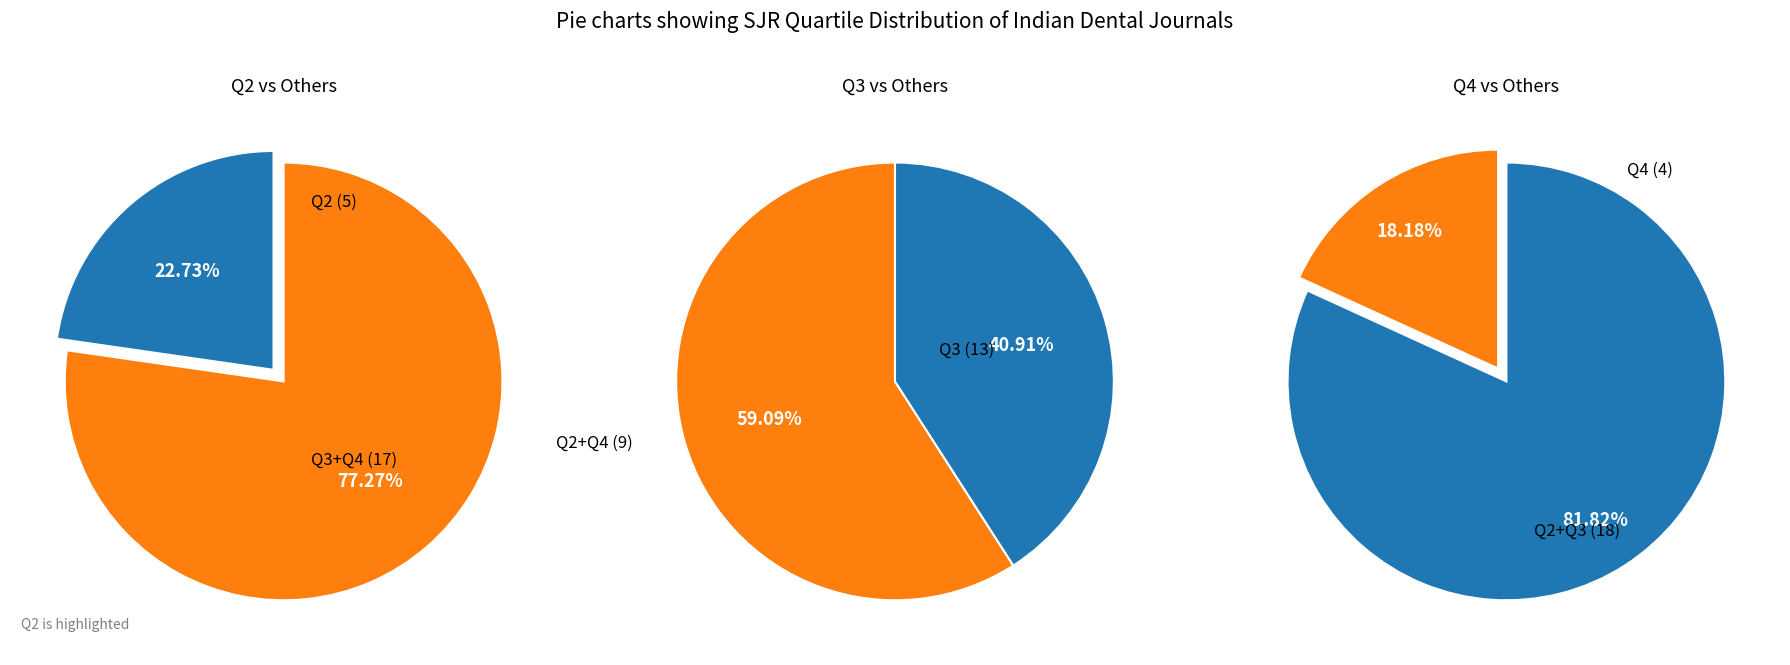

To the nearest percent, what percentage of the pie is Q2?

23%